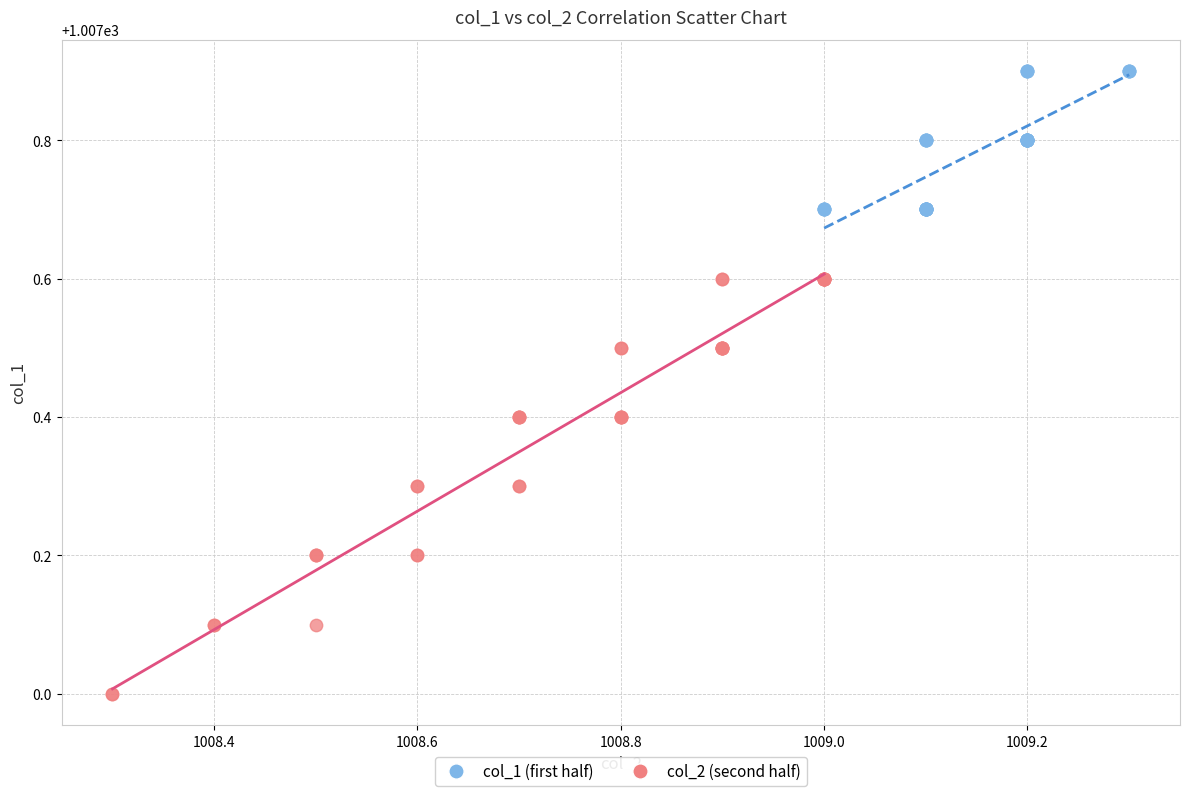

Which series reaches the maximum Y coordinate?

col_1 (first half)